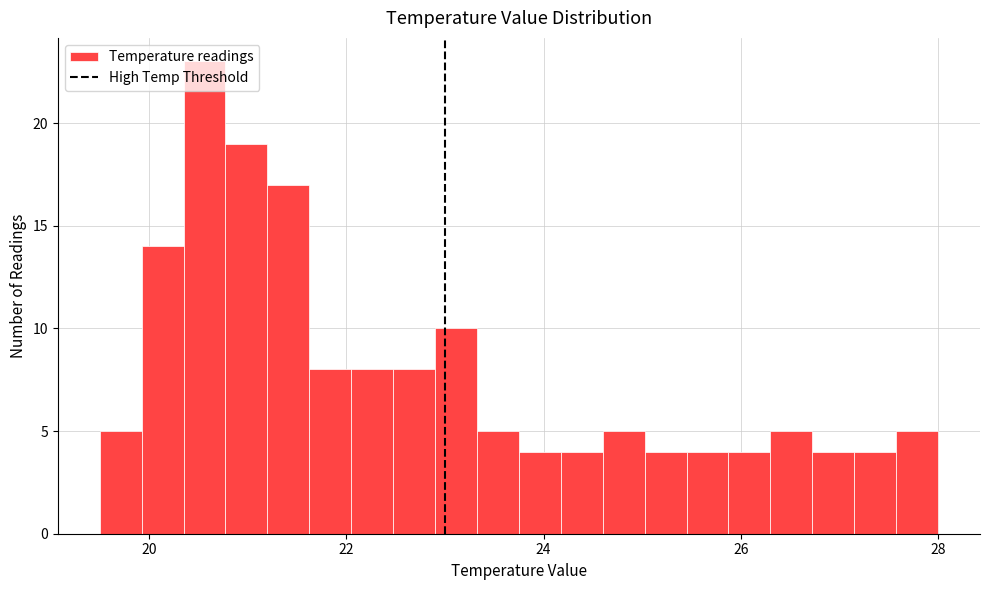

Read against the x-axis, roughly where is the centre of the tallest bar?

20.6